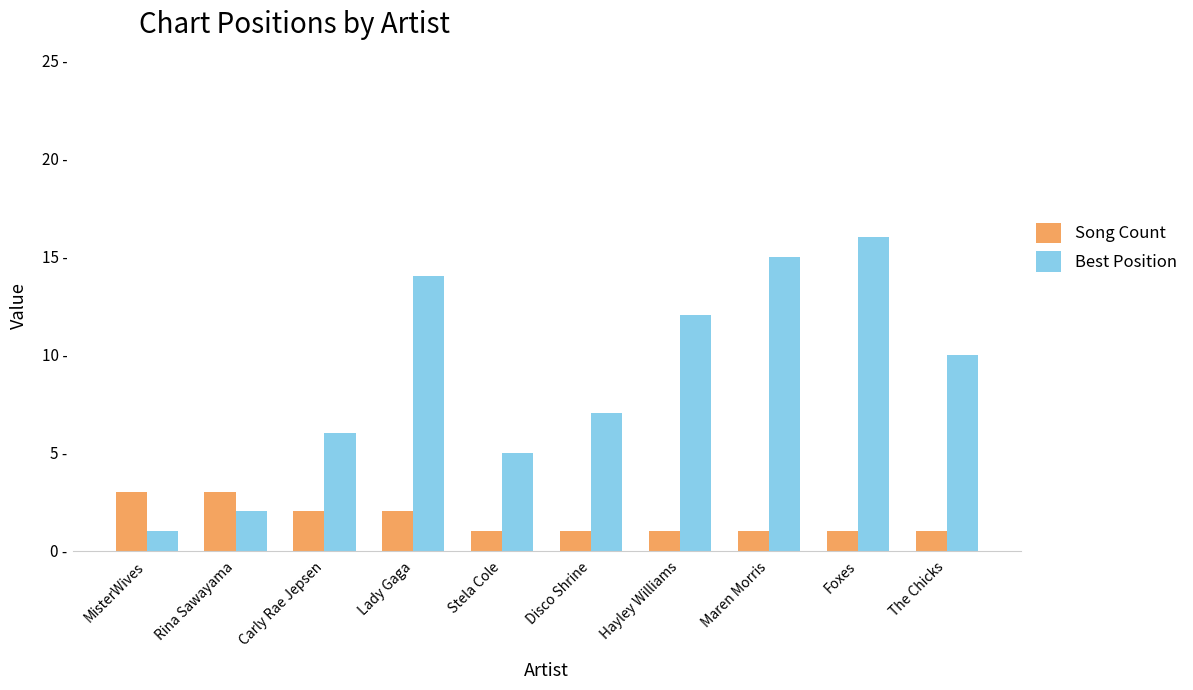

What is the sum of the Best Position values at Foxes and Lady Gaga?

30